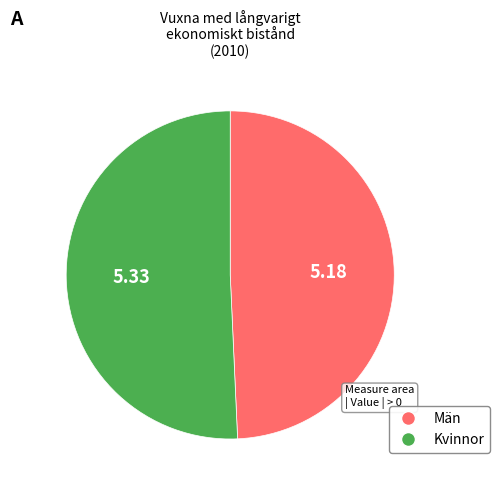

Is there a majority slice in this chart?

Yes